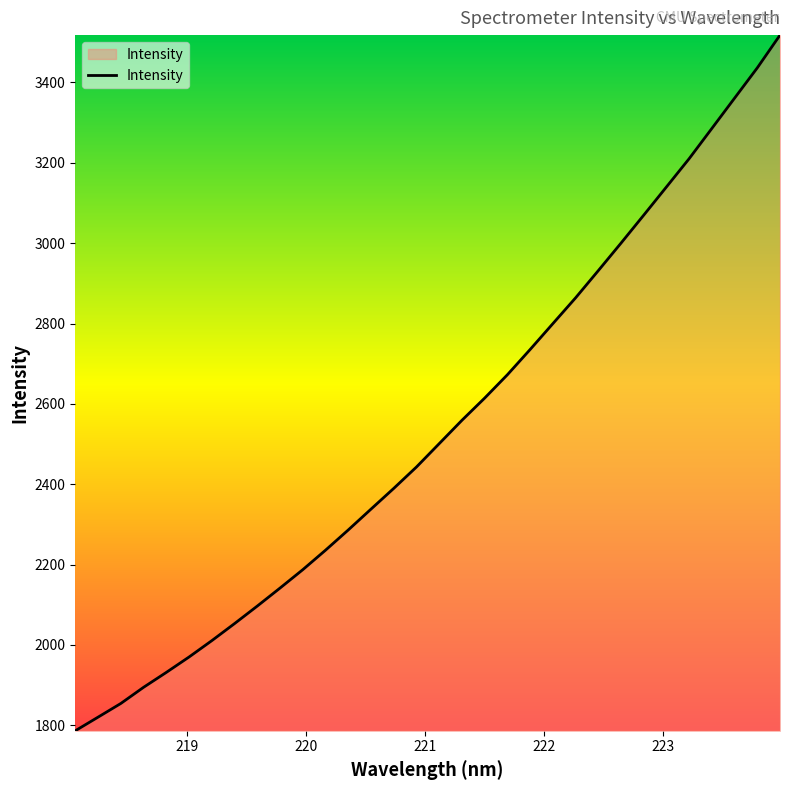

What is the difference between the maximum and minimum values?

1731.2